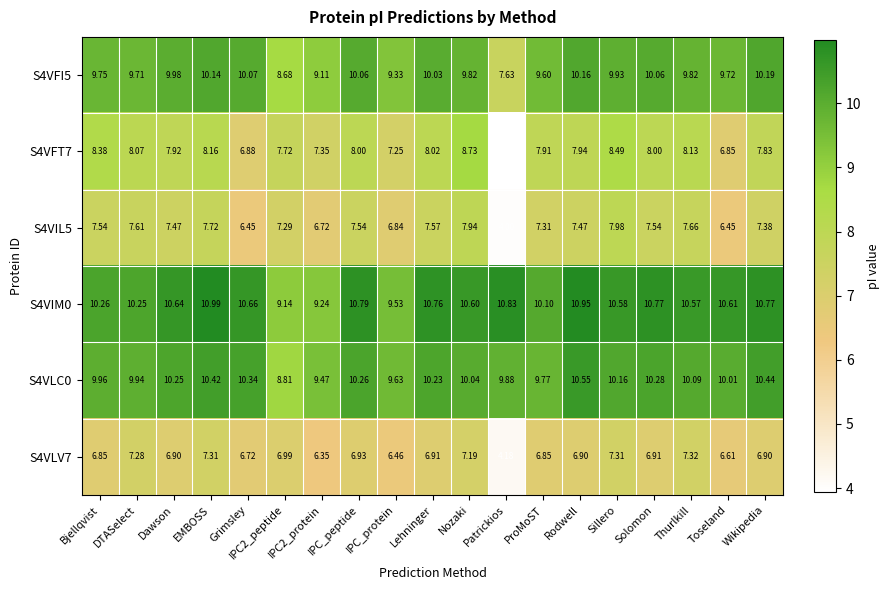

Which series has the largest total across all categories?

S4VIM0